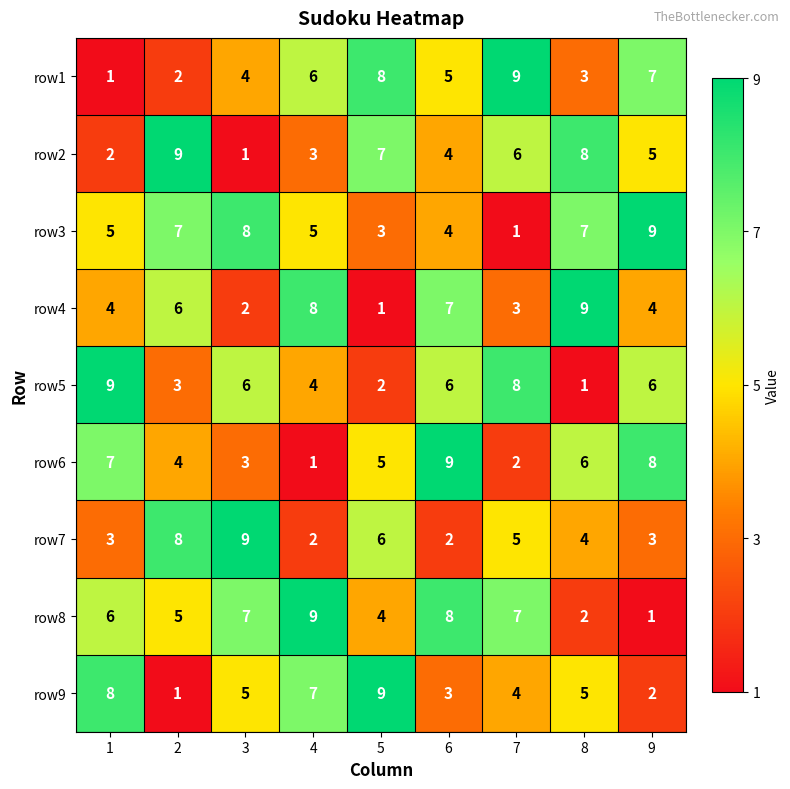

The value of row4 at 2 is 9. True or false?

False